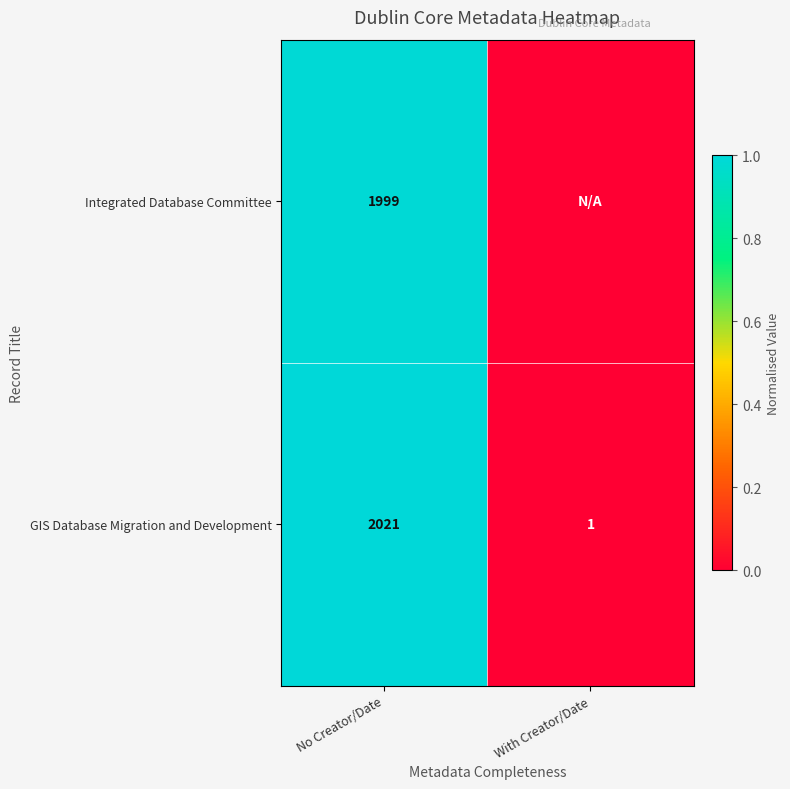

True or false: Integrated Database Committee has a value of 0.4 at No Creator/Date.

False